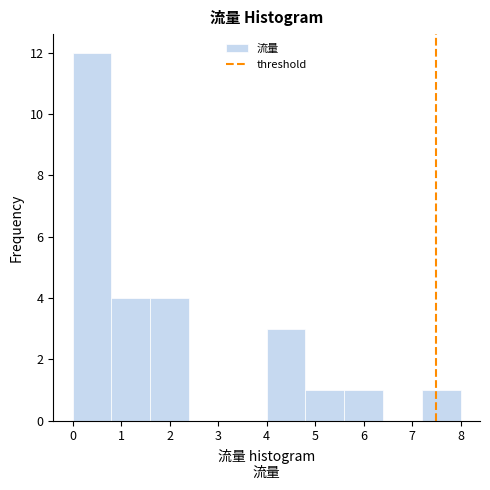

Reading left to right, list every bar in this chart as the range it spans on the x-axis followed by its height. The values are not printed on the chart, so give them approximately, as read against the axis.

0.0 to 0.8: 12
0.8 to 1.6: 4
1.6 to 2.4: 4
2.4 to 3.2: 0
3.2 to 4.0: 0
4.0 to 4.8: 3
4.8 to 5.6: 1
5.6 to 6.4: 1
6.4 to 7.2: 0
7.2 to 8.0: 1